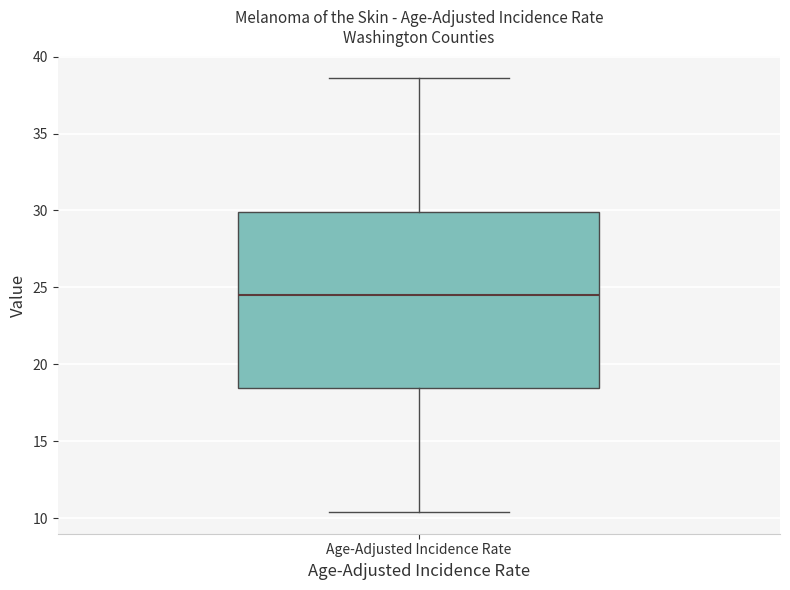

Where does the upper whisker of the box for Age-Adjusted Incidence Rate end on the y-axis? The values are not printed on the chart, so give them approximately, as read against the axis.

38.5